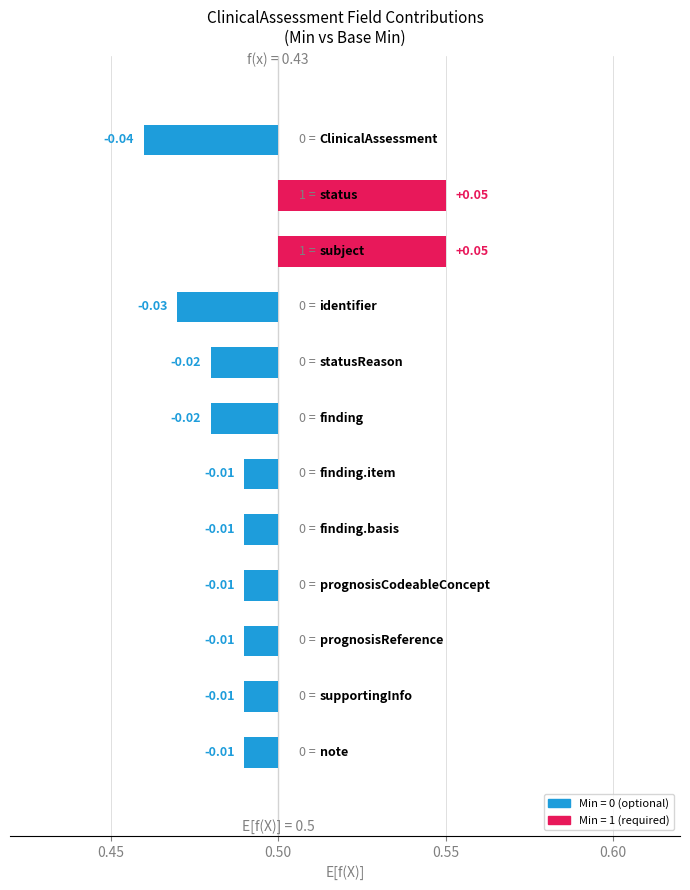

Reading right to left, extract all data points from this chart.

Min: ClinicalAssessment.note=0	ClinicalAssessment.supportingInfo=0	ClinicalAssessment.prognosisReference=0	ClinicalAssessment.prognosisCodeableConcept=0	ClinicalAssessment.finding.basis=0	ClinicalAssessment.finding.item=0	ClinicalAssessment.finding=0	ClinicalAssessment.statusReason=0	ClinicalAssessment.identifier=0	ClinicalAssessment.subject=1	ClinicalAssessment.status=1	ClinicalAssessment=0
Base Min: ClinicalAssessment.note=0	ClinicalAssessment.supportingInfo=0	ClinicalAssessment.prognosisReference=0	ClinicalAssessment.prognosisCodeableConcept=0	ClinicalAssessment.finding.basis=0	ClinicalAssessment.finding.item=0	ClinicalAssessment.finding=0	ClinicalAssessment.statusReason=0	ClinicalAssessment.identifier=0	ClinicalAssessment.subject=1	ClinicalAssessment.status=1	ClinicalAssessment=0